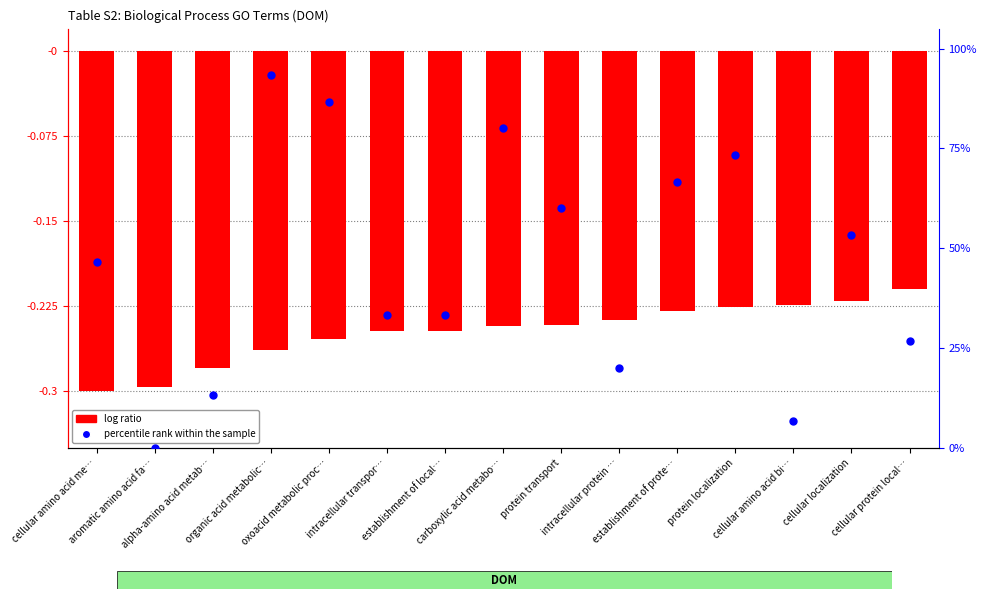

Is the value of percentile rank within the sample at establishment of local… greater than the value of log ratio at protein transport?

Yes